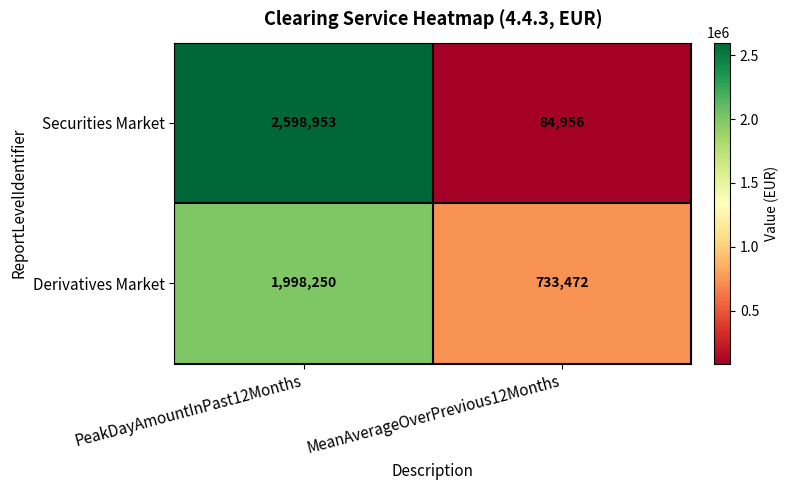

The value of Securities Market at MeanAverageOverPrevious12Months is 145751. True or false?

False